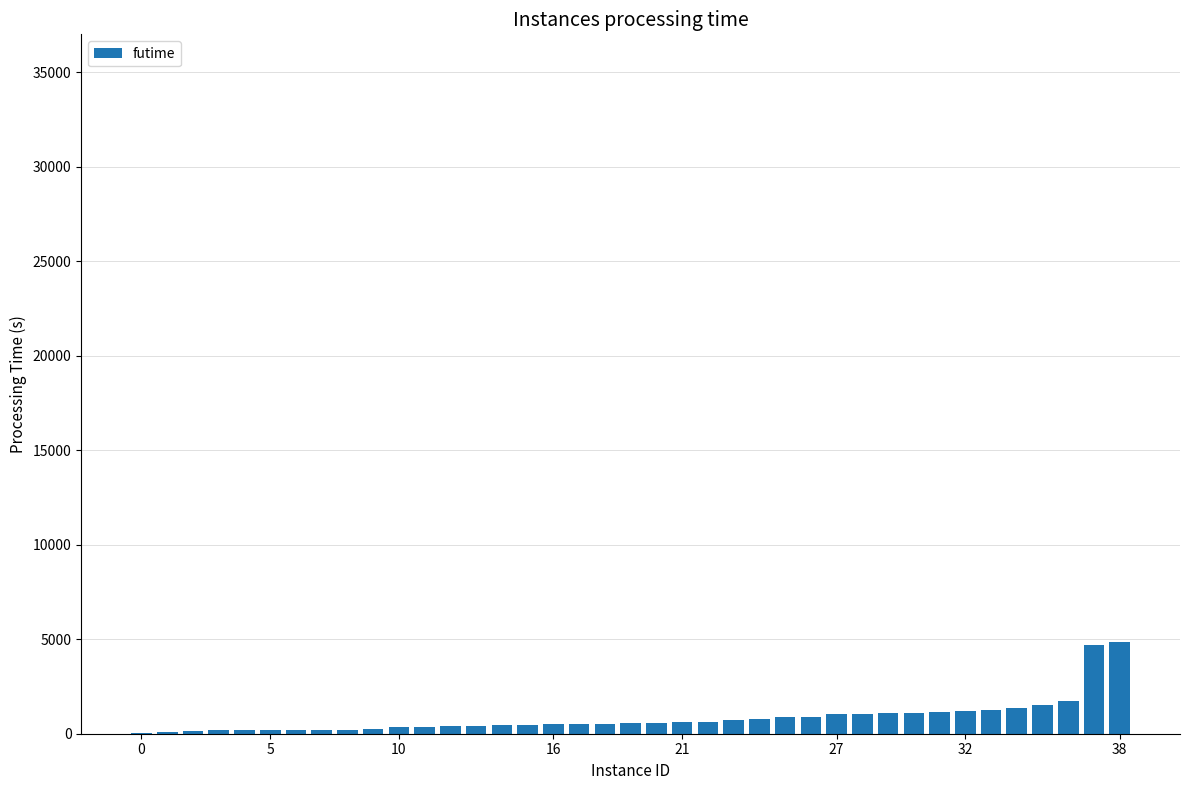

What is the greatest value displayed?

4856